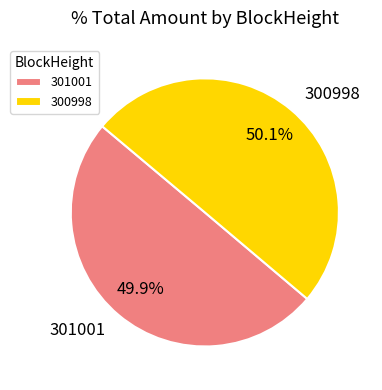

What is the ratio of the value at 300998 to the value at 301001?

1.0